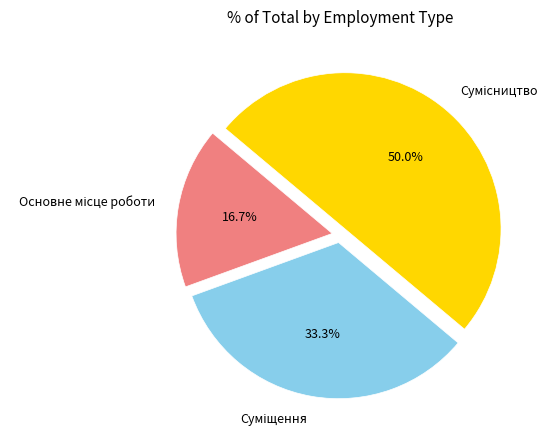

What is the change in value from Основне місце роботи to Сумісництво?

+2